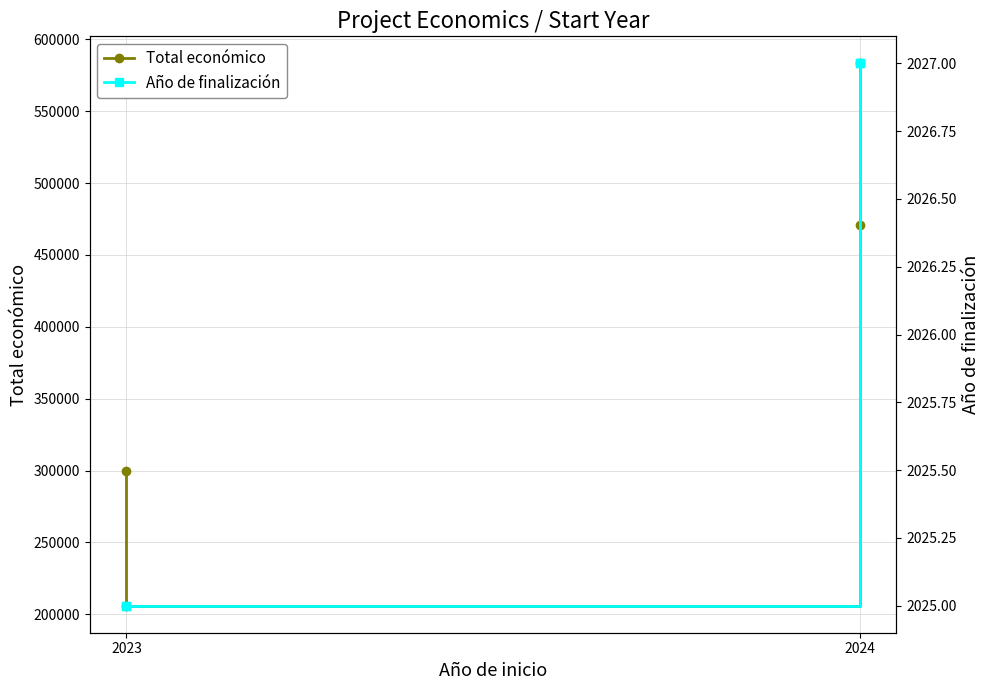

True or false: Total económico has more than 2 interior local peaks.

False